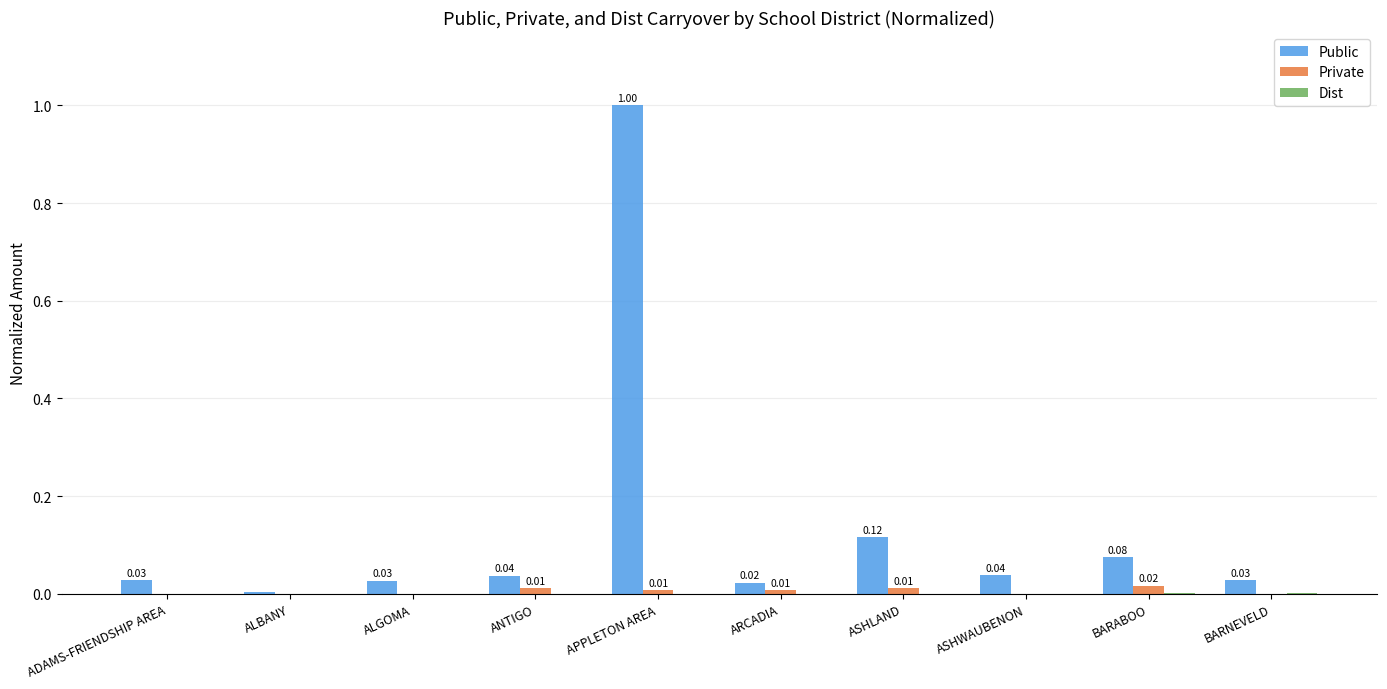

At which category is the sum across all series the highest?

APPLETON AREA